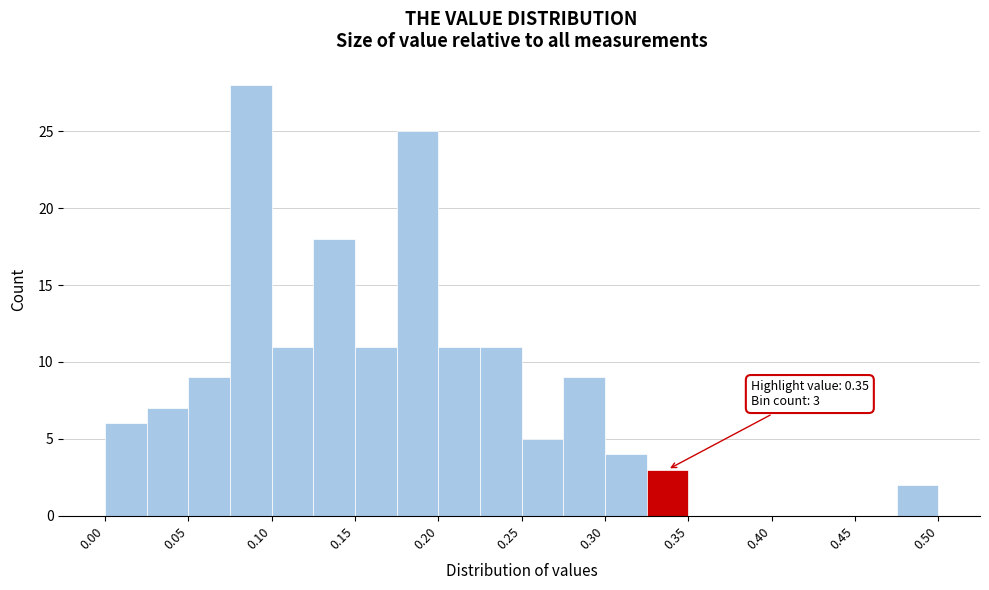

Read against the x-axis, roughly where is the centre of the tallest bar?

0.09